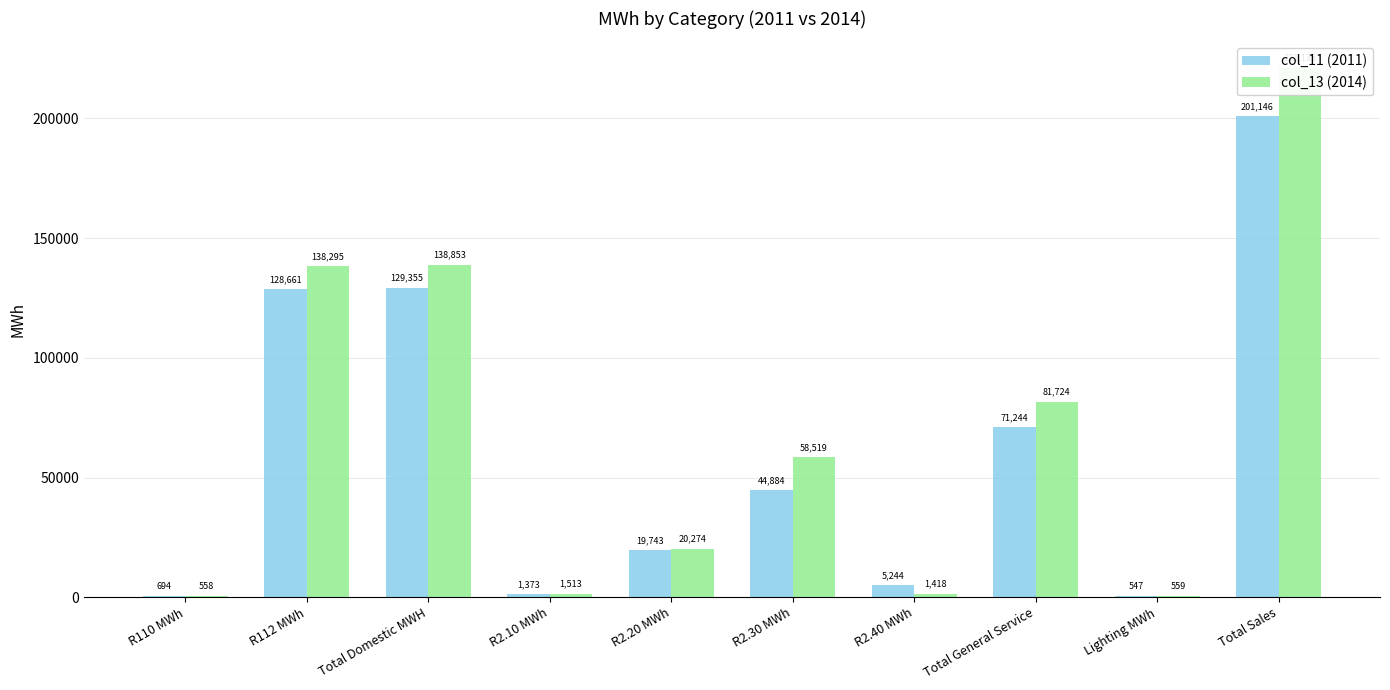

Does the chart contain any negative values?

No